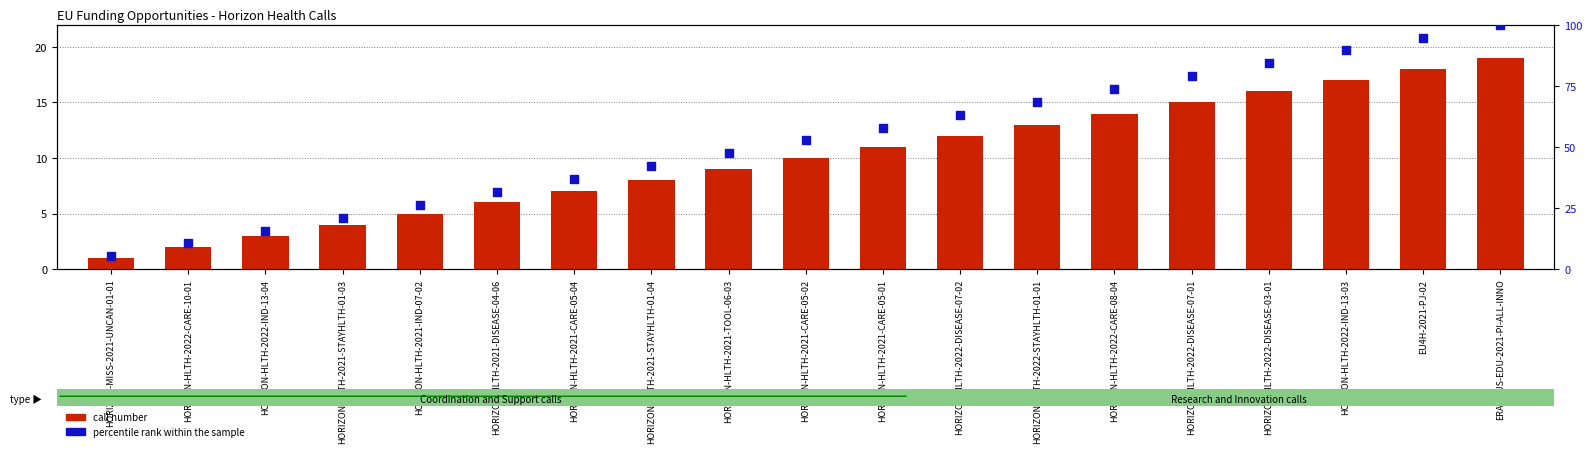

At how many categories does at least one series exceed 61?

8